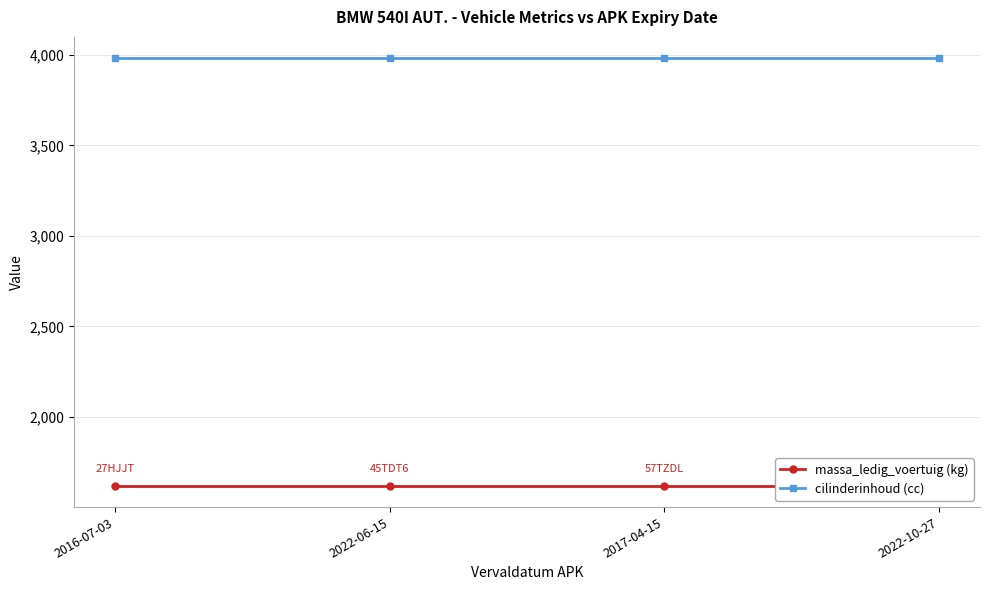

What is the maximum value for massa_ledig_voertuig (kg)?

1620